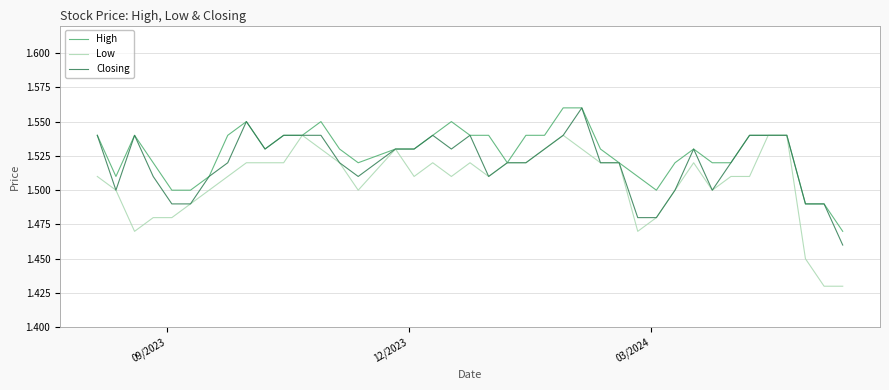

What are all the series names shown in the legend?

High, Low, Closing